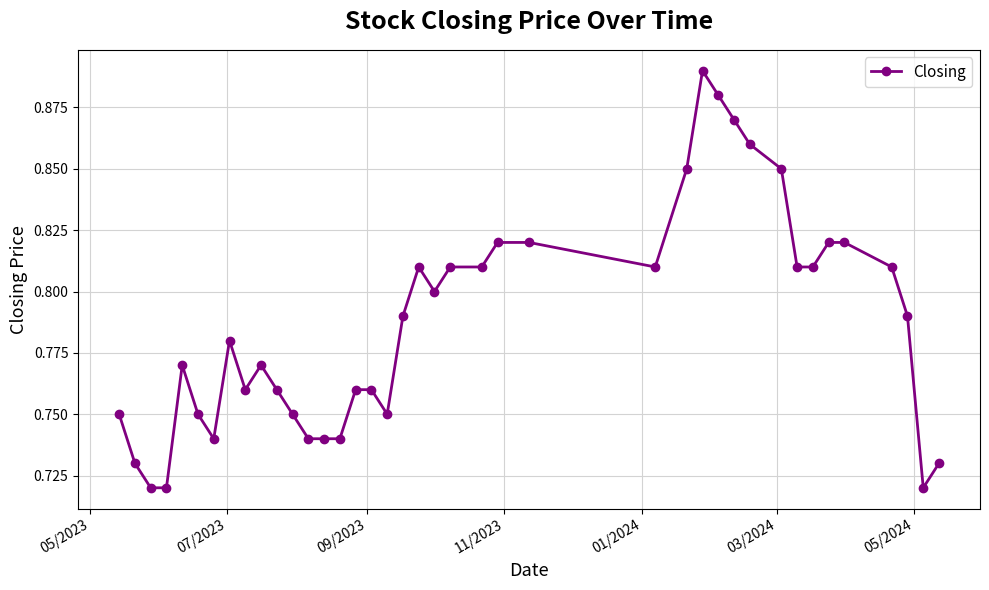

Count the values in the range 0 to 1.

40